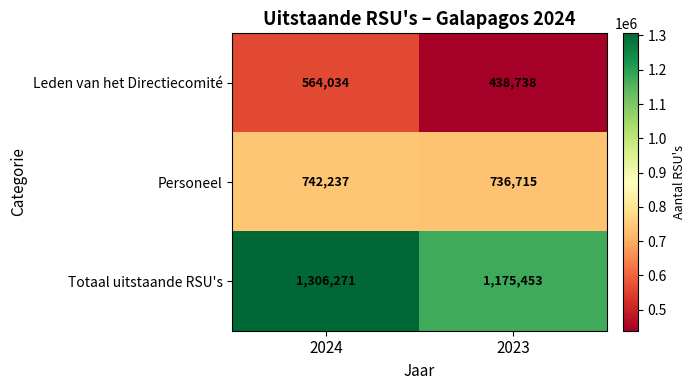

What is the difference between the Leden van het Directiecomité values at 2023 and 2024?

125296